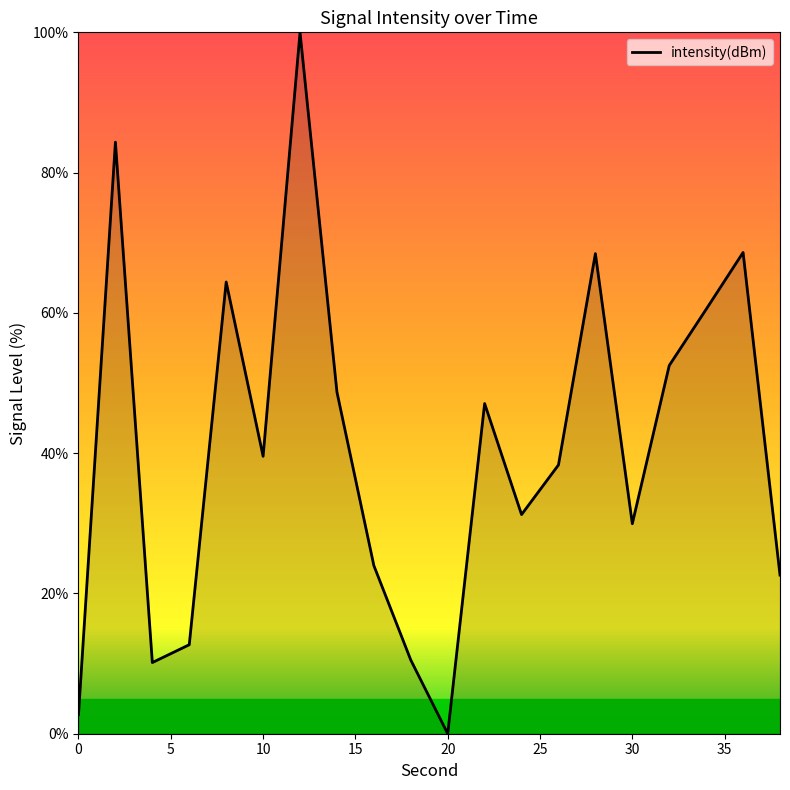

What is the difference between the second highest and minimum values?

84.3